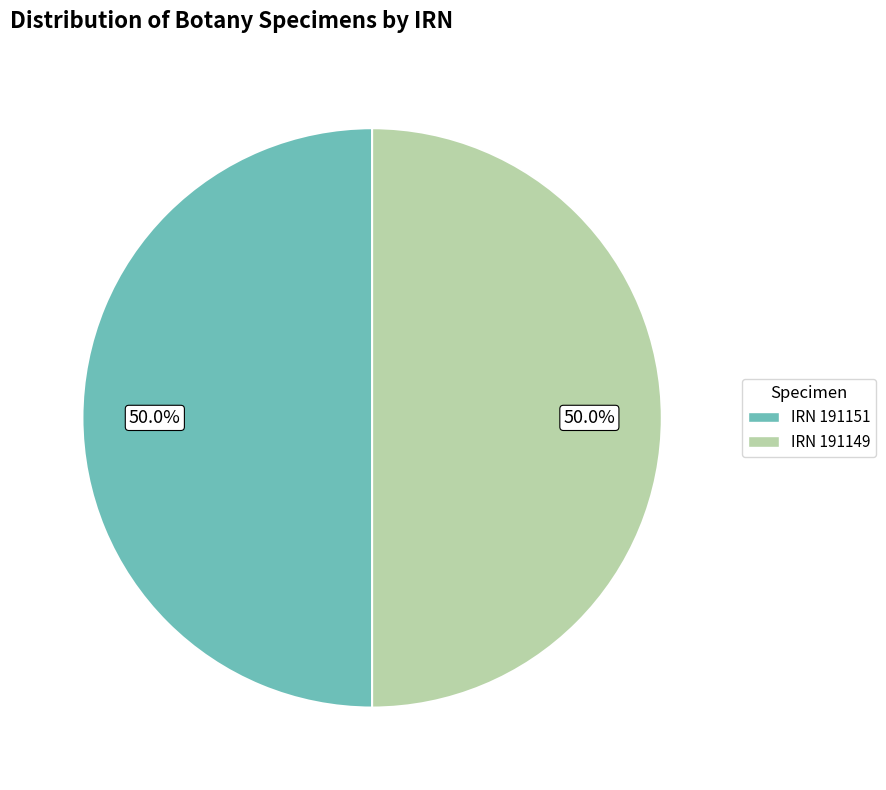

How many slices are in this pie chart?

2